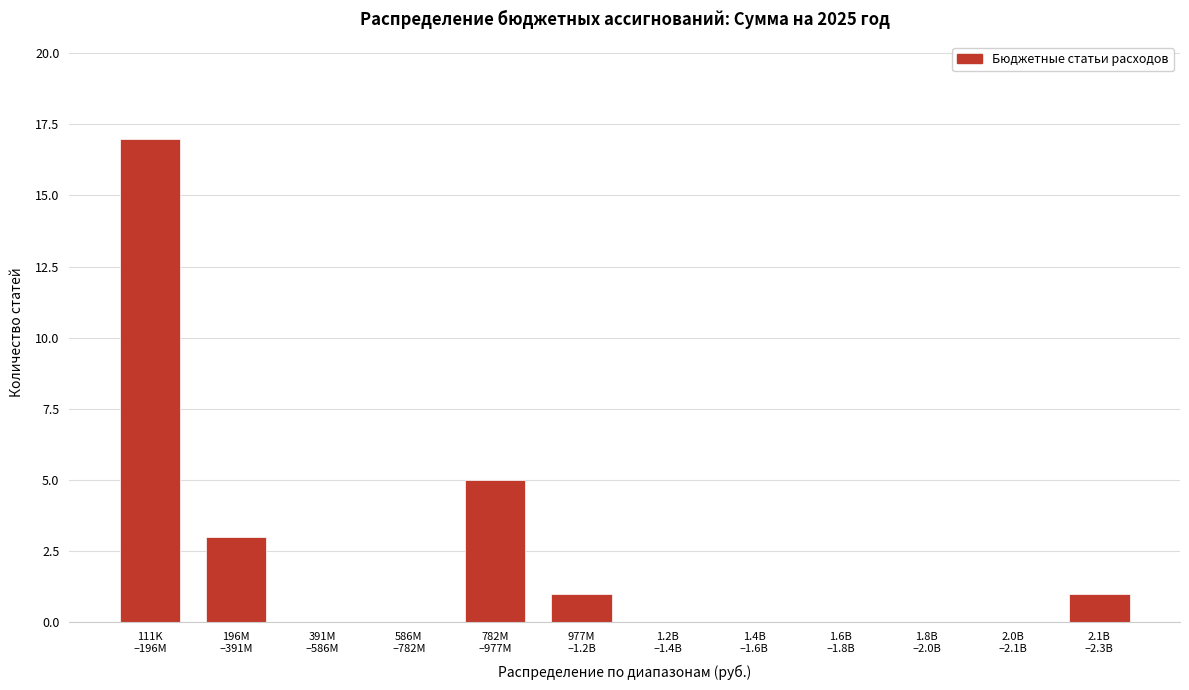

What is the sum of all values?

27